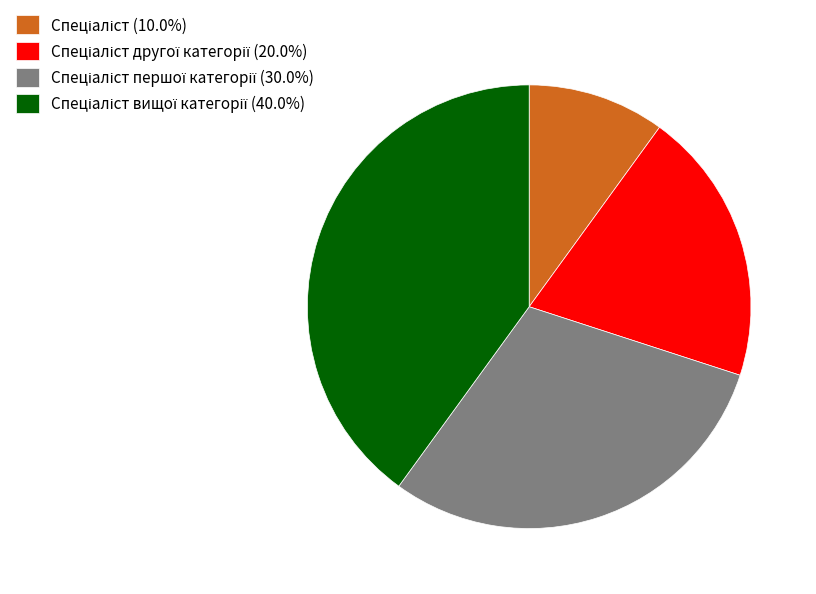

Is there any slice that represents more than half of the pie?

No